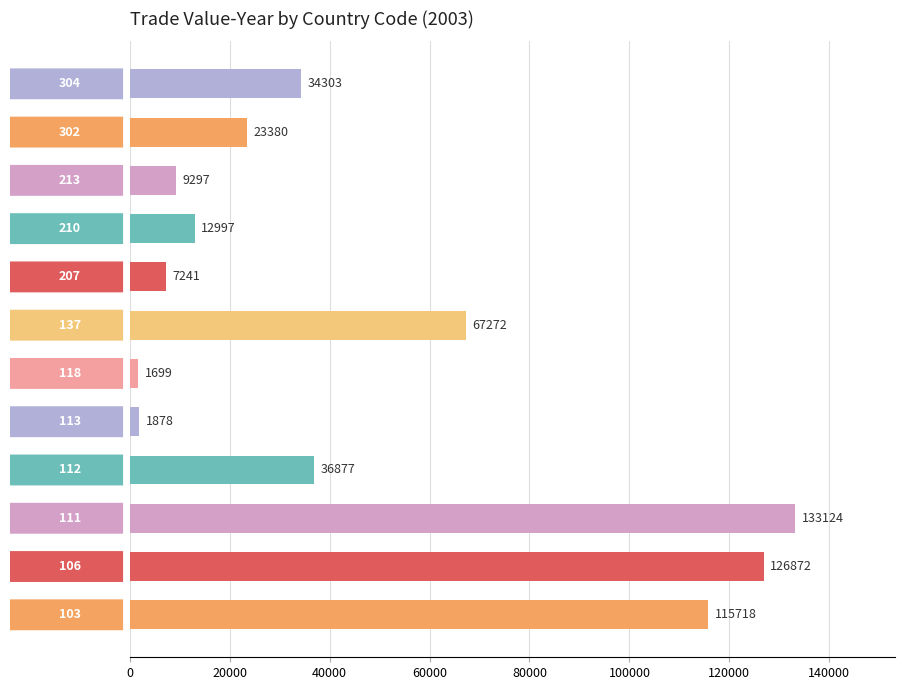

What is the difference between the second highest and second lowest values?

124994